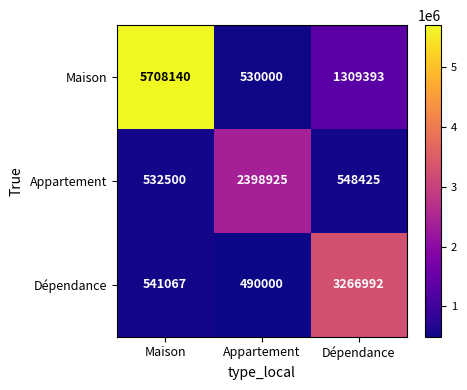

The Maison series shows 5708140 at Maison. True or false?

True